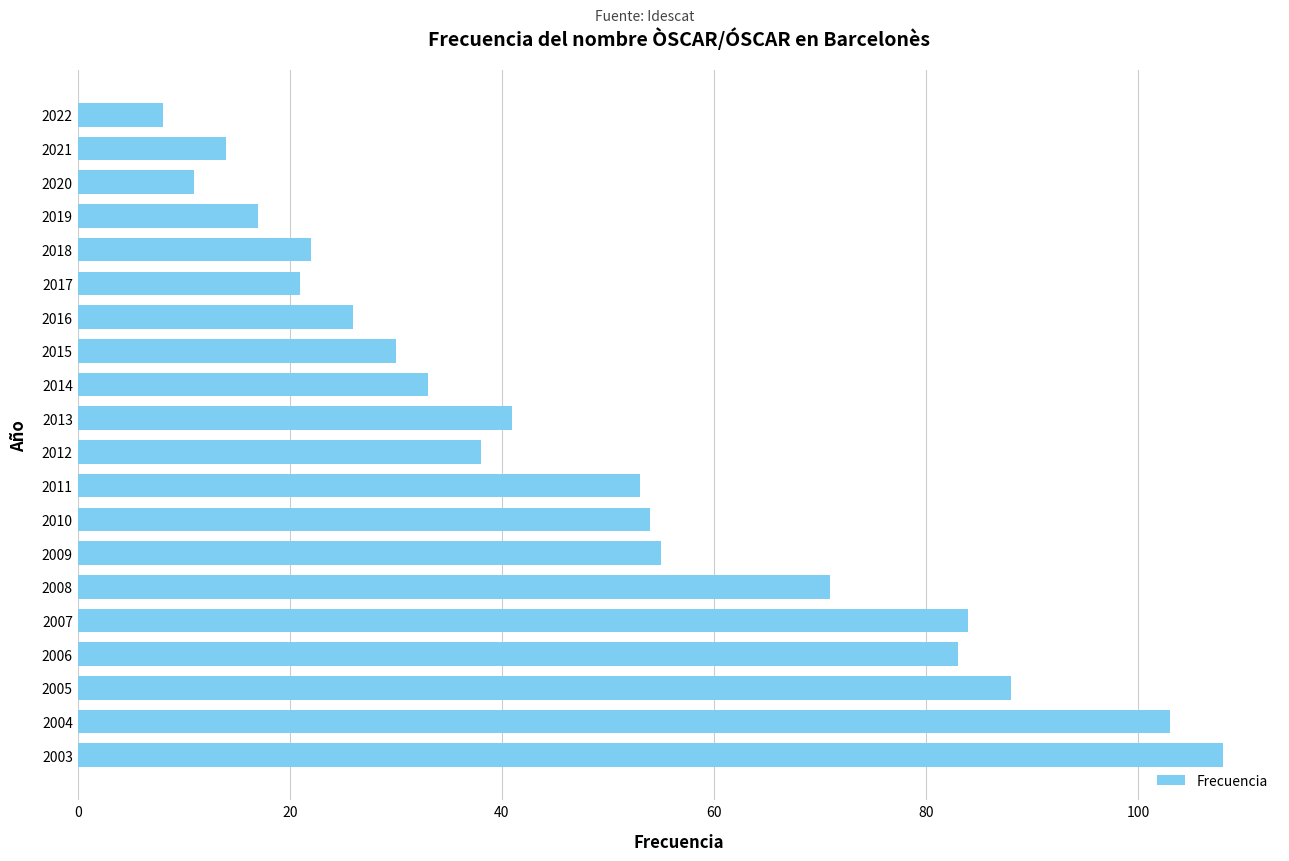

What is the ratio of the value at 2004 to the value at 2019?

6.1